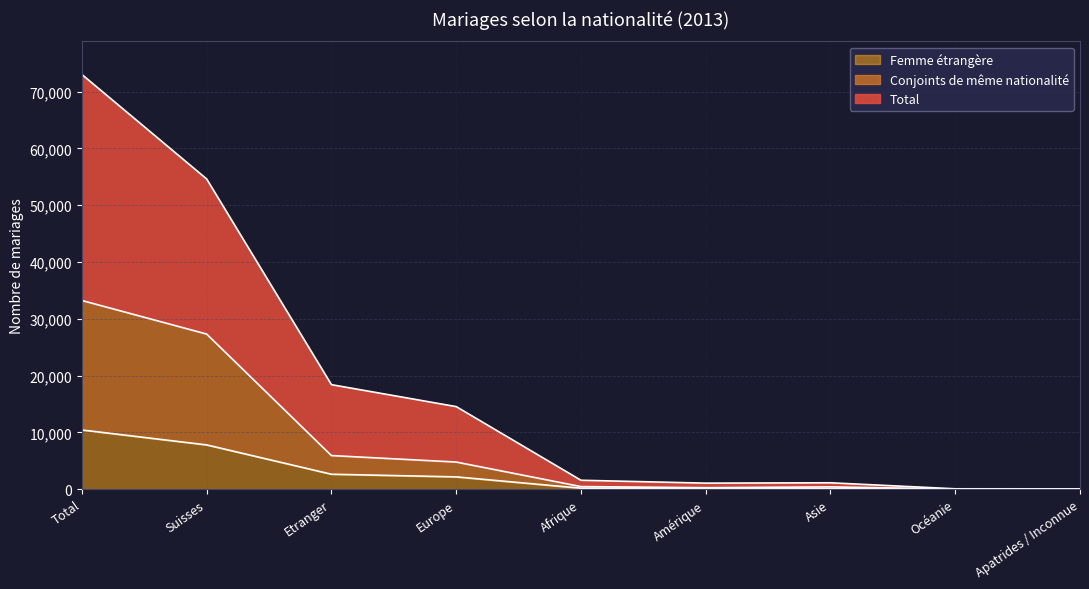

What are all the series names shown in the legend?

Femme étrangère, Conjoints de même nationalité, Total